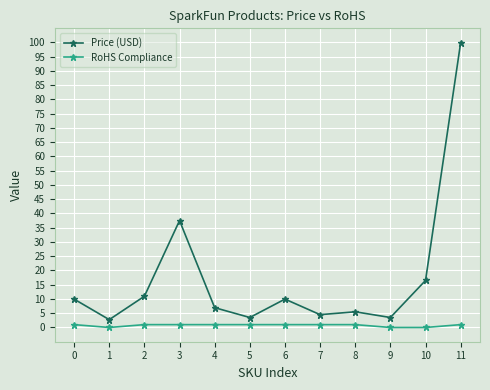

Which category has the highest value in the Price (USD) series?

11